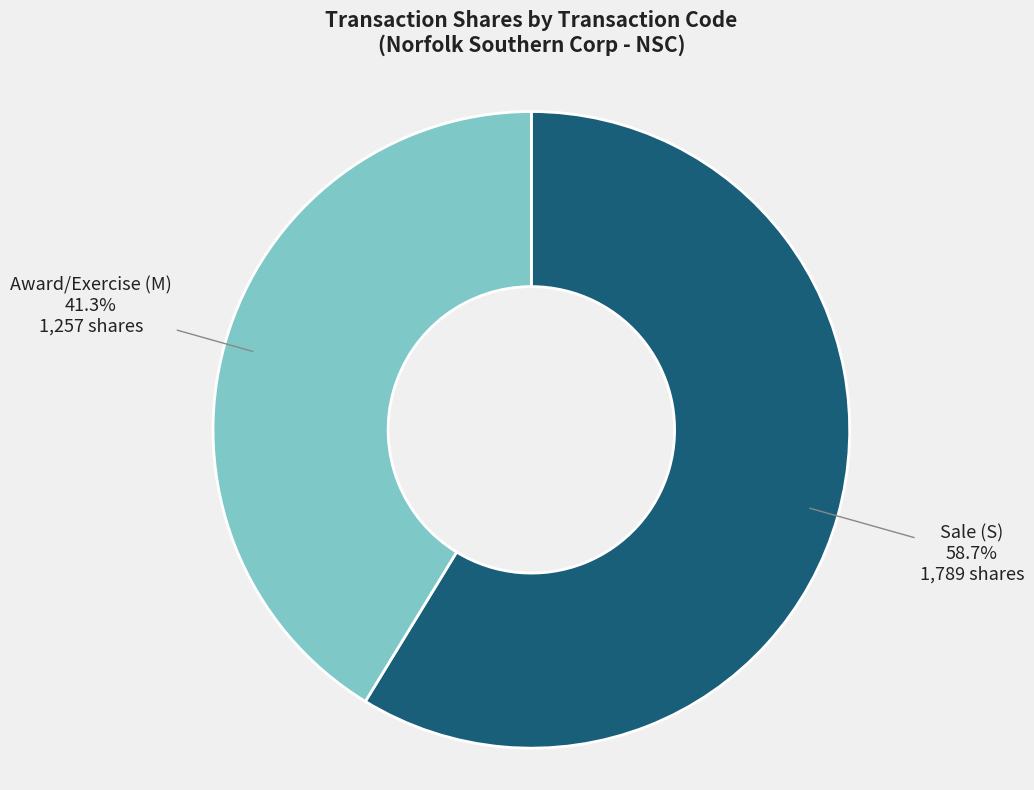

What portion of the pie excludes Award/Exercise (M)?

58.7%